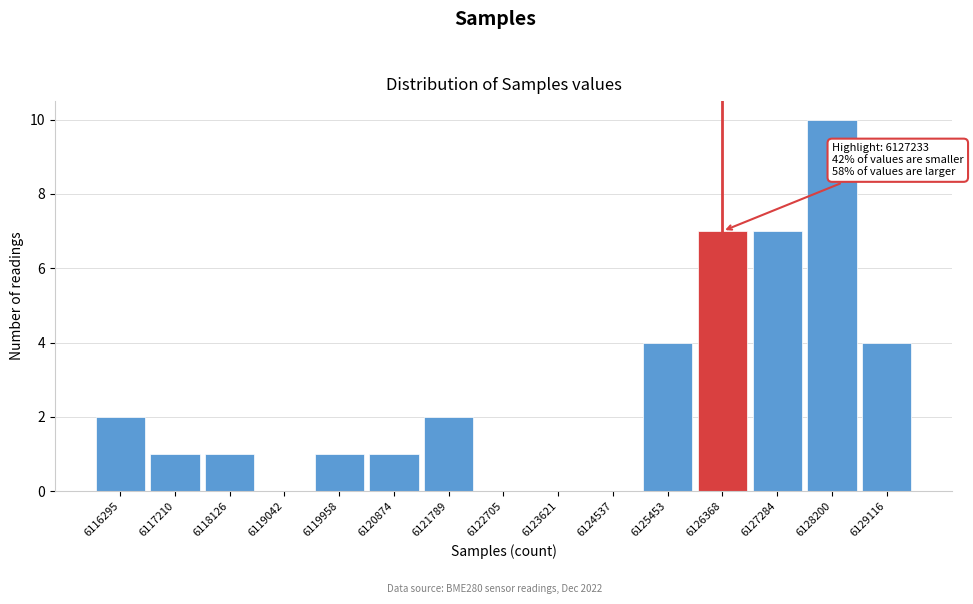

Reading left to right, list all the values displayed in this chart.

6116295=2	6117210=1	6118126=1	6119042=0	6119958=1	6120874=1	6121789=2	6122705=0	6123621=0	6124537=0	6125453=4	6126368=7	6127284=7	6128200=10	6129116=4